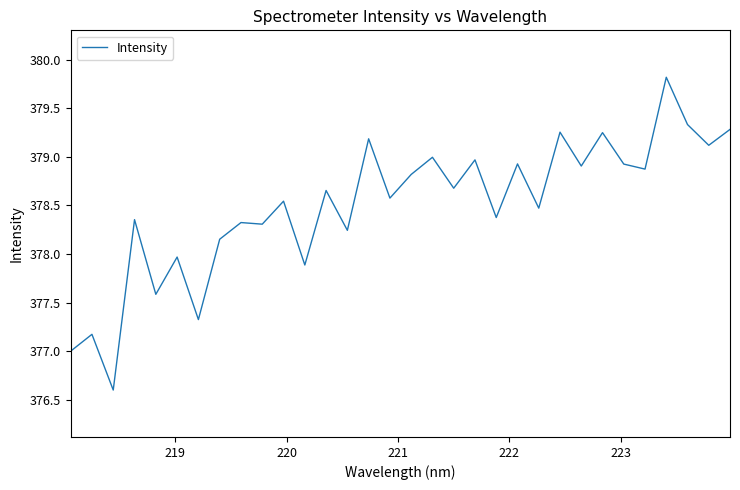

What is the maximum value shown in the chart?

379.8